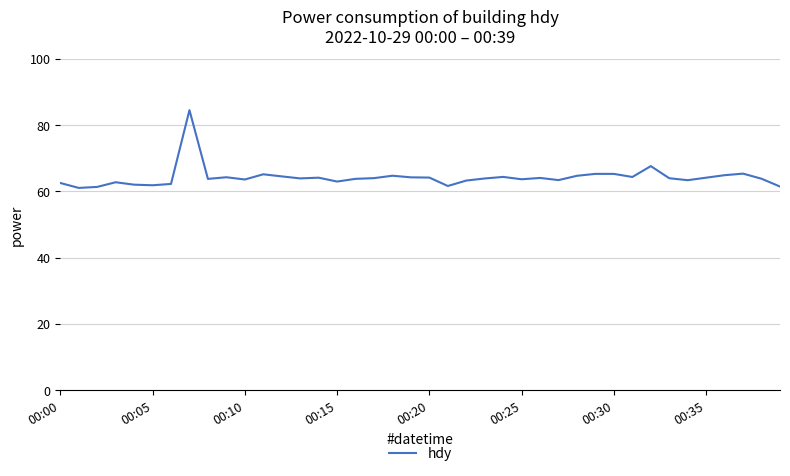

What is the difference between the maximum and minimum values?

23.5